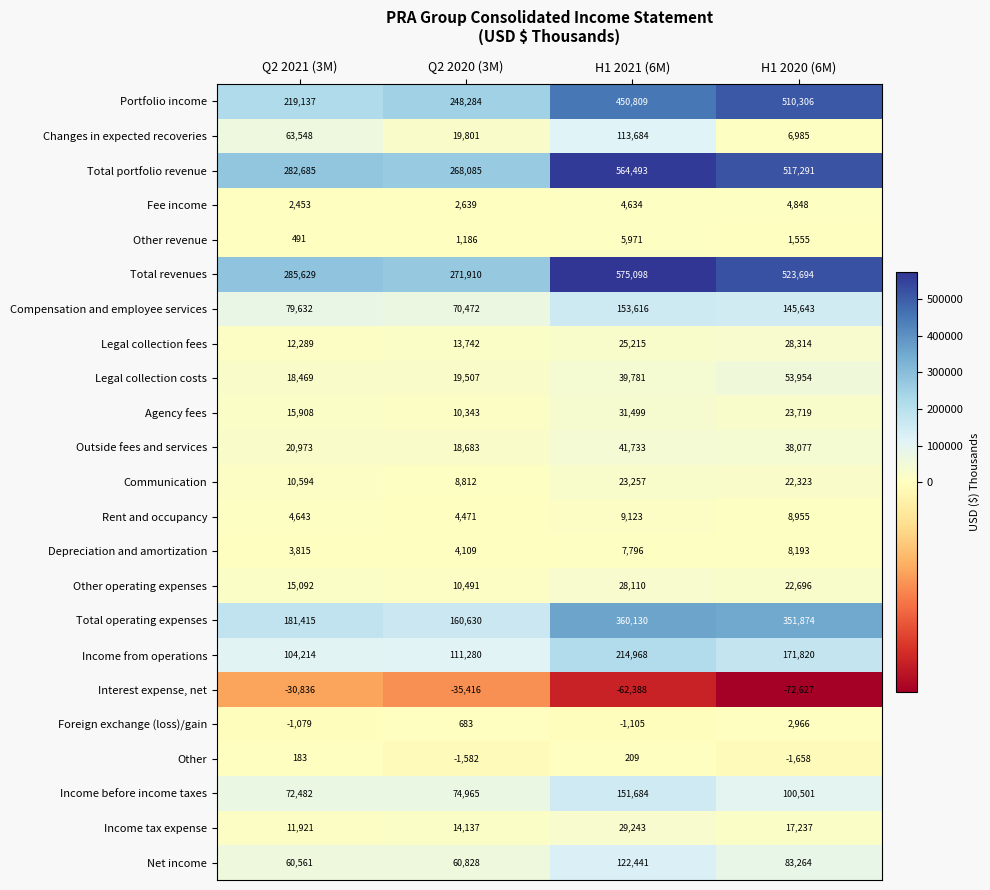

How many distinct data groups are displayed?

23